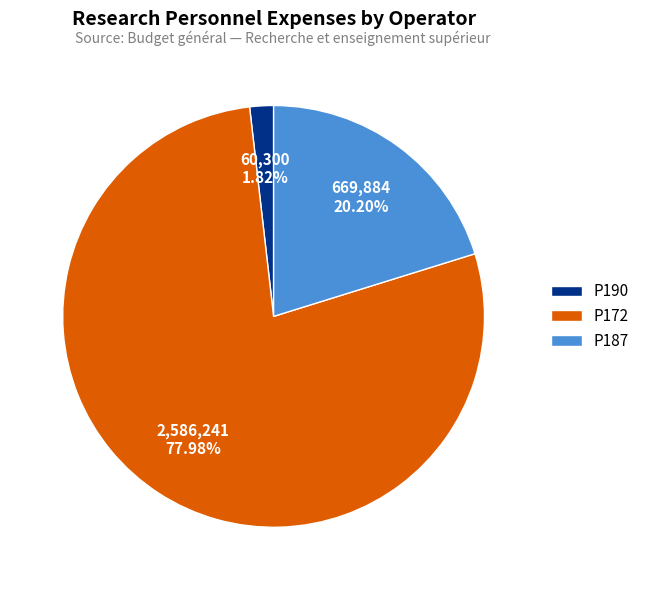

Which category has the biggest portion of the pie?

P172